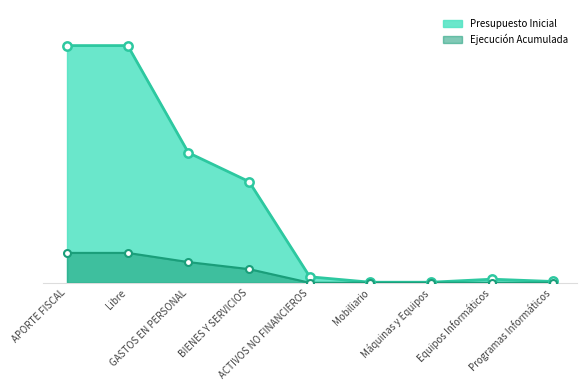

At which category does the chart reach its peak across all series?

APORTE FISCAL